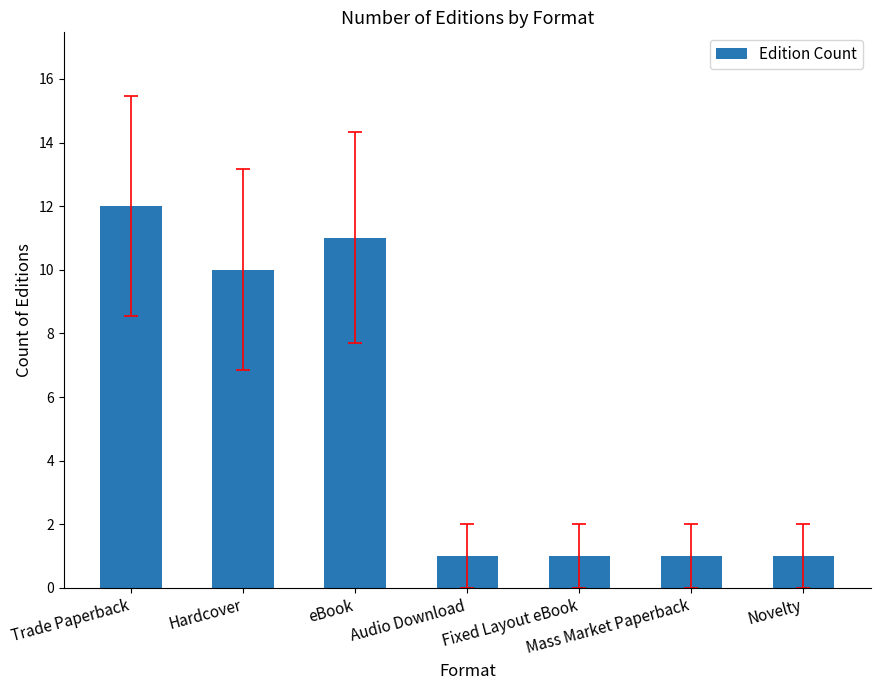

Which label corresponds to the largest value in the chart?

Trade Paperback